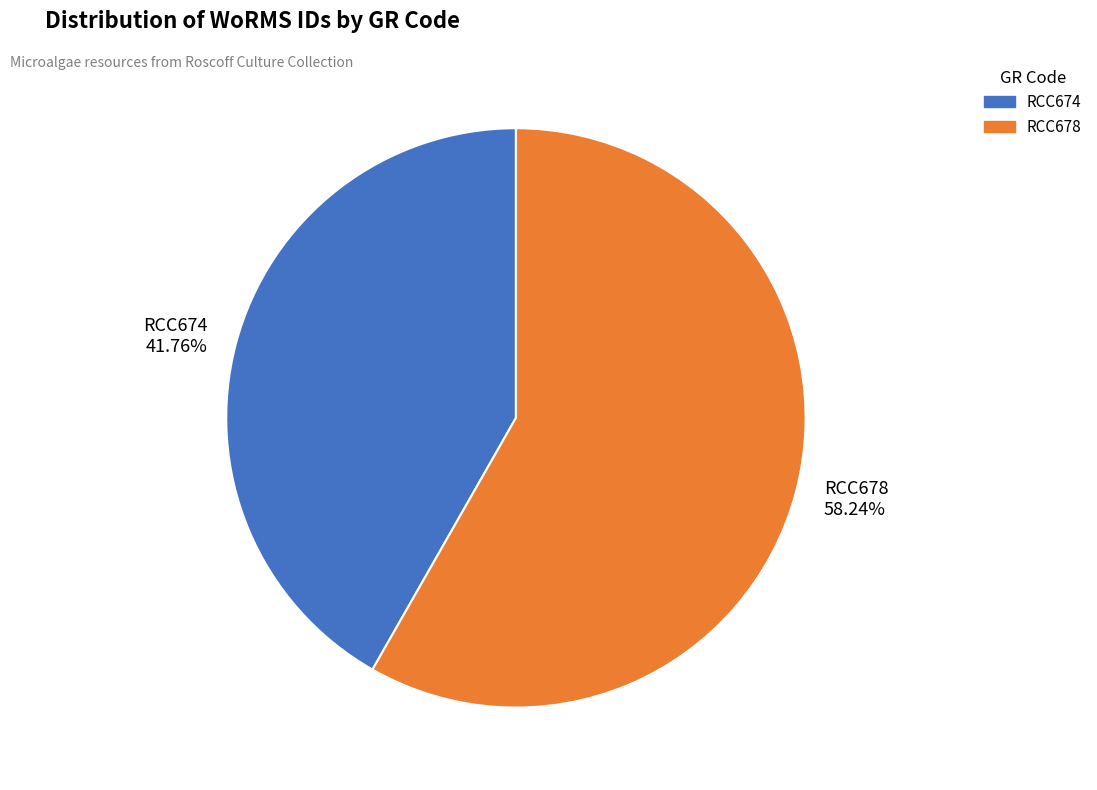

How many segments does this pie chart have?

2